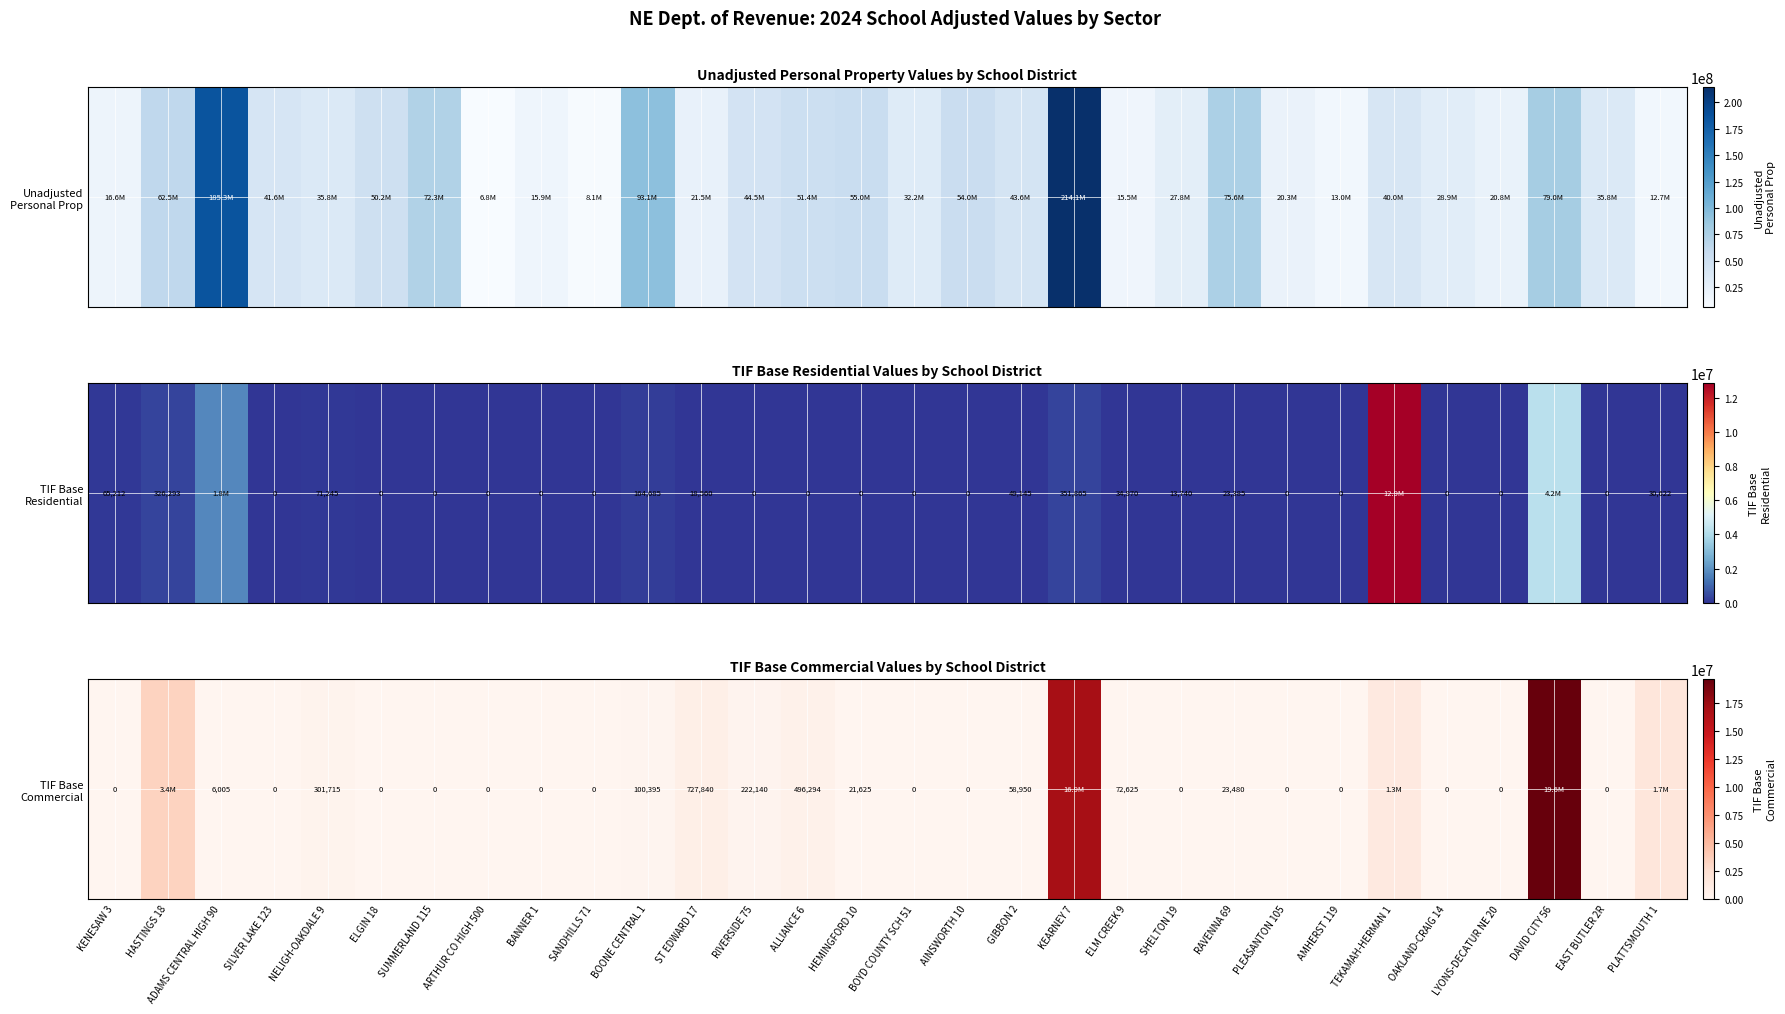

List the labels in order of value, smallest first.

KENESAW 3, SILVER LAKE 123, ELGIN 18, SUMMERLAND 115, ARTHUR CO HIGH 500, BANNER 1, SANDHILLS 71, BOYD COUNTY SCH 51, AINSWORTH 10, SHELTON 19, PLEASANTON 105, AMHERST 119, OAKLAND-CRAIG 14, LYONS-DECATUR NE 20, EAST BUTLER 2R, ADAMS CENTRAL HIGH 90, HEMINGFORD 10, RAVENNA 69, GIBBON 2, ELM CREEK 9, BOONE CENTRAL 1, RIVERSIDE 75, NELIGH-OAKDALE 9, ALLIANCE 6, ST EDWARD 17, TEKAMAH-HERMAN 1, PLATTSMOUTH 1, HASTINGS 18, KEARNEY 7, DAVID CITY 56